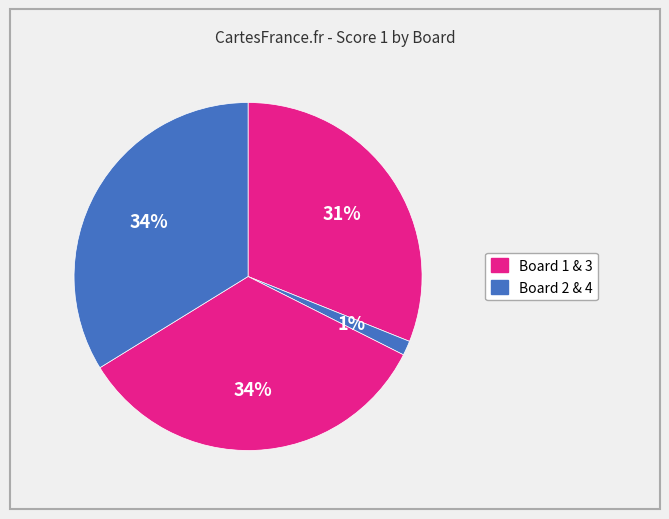

How many slices are in this pie chart?

4